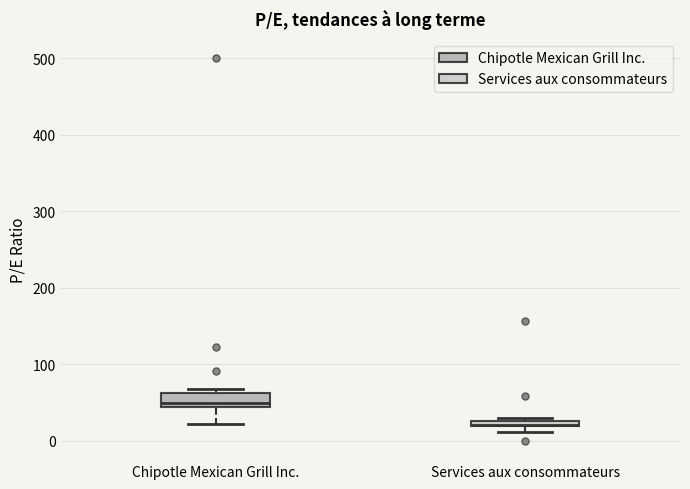

Comparing the boxes themselves (not the whiskers), which one is the tallest?

Chipotle Mexican Grill Inc.